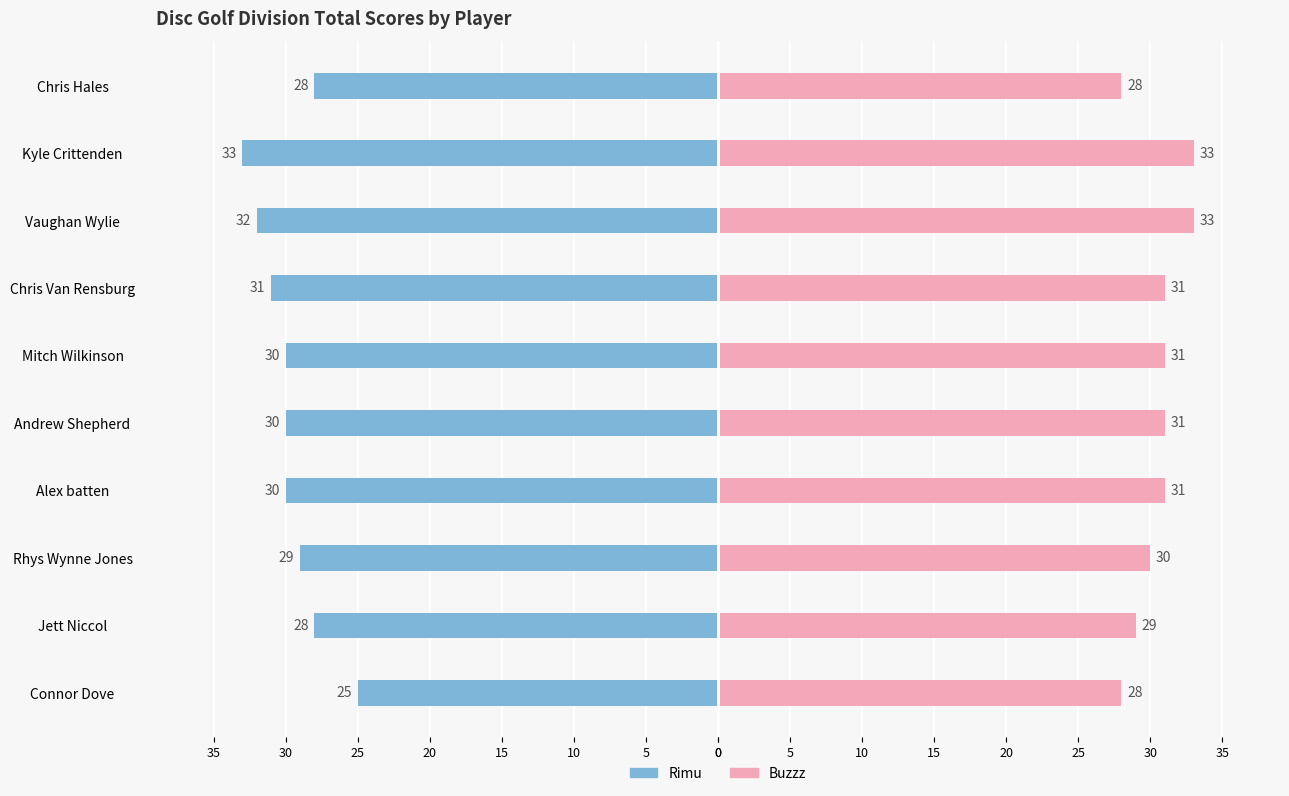

How many groups of bars are there?

10